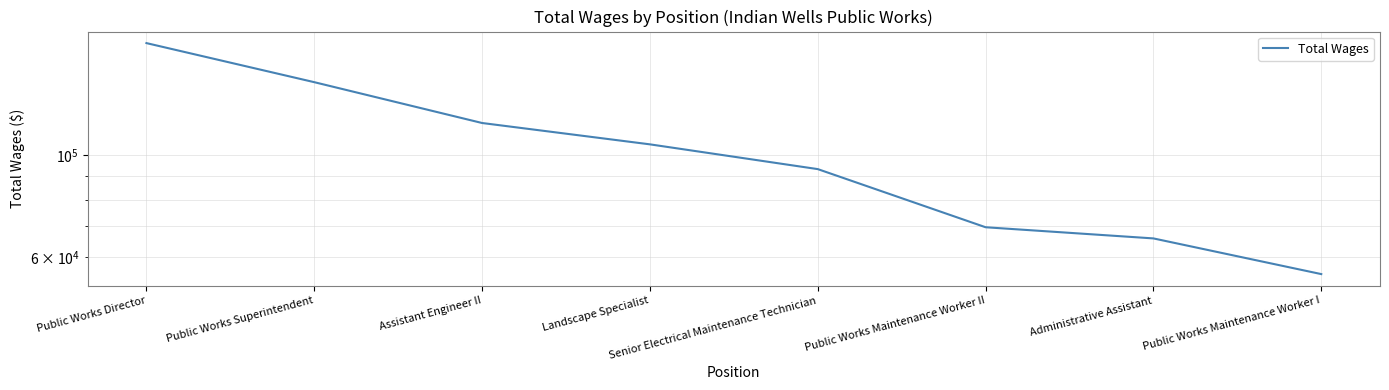

Which has a higher value, Senior Electrical Maintenance Technician or Assistant Engineer II?

Assistant Engineer II